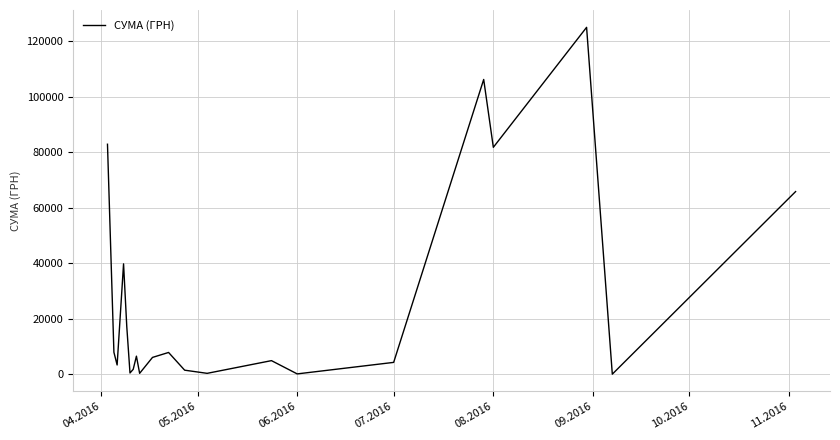

What is the greatest value displayed?

124904.8